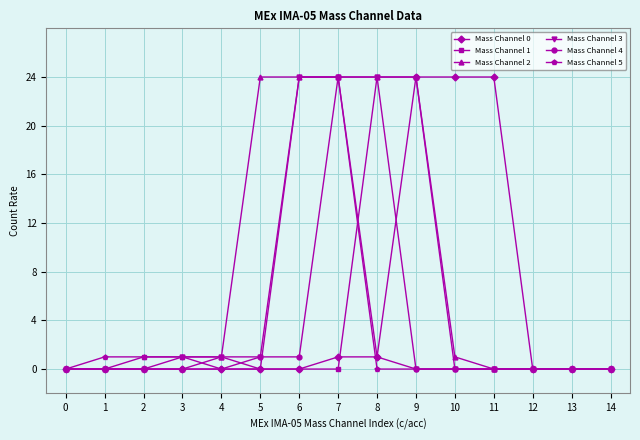

At how many categories does at least one series exceed 22?

7